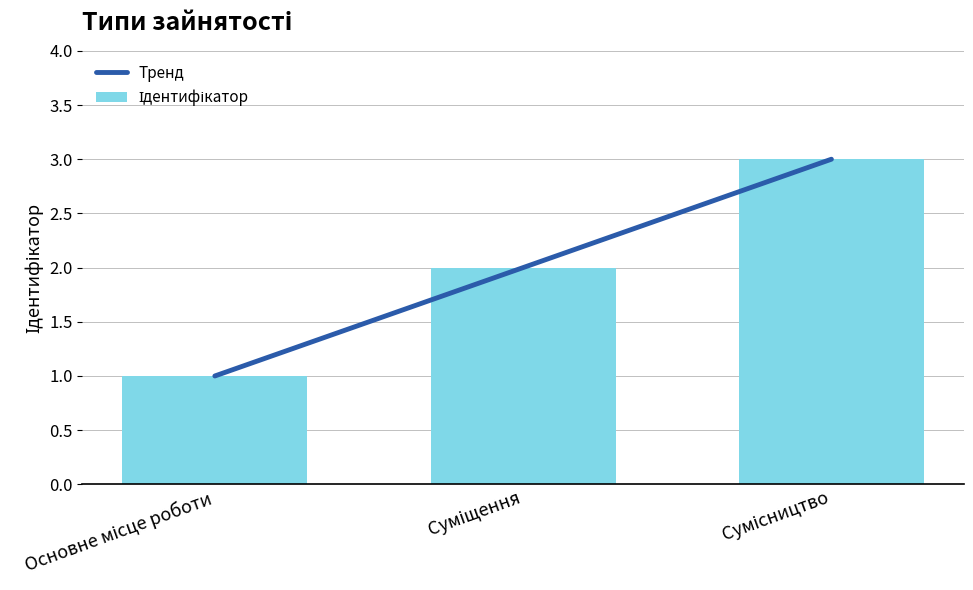

List the labels in order of value, largest first.

Сумісництво, Суміщення, Основне місце роботи